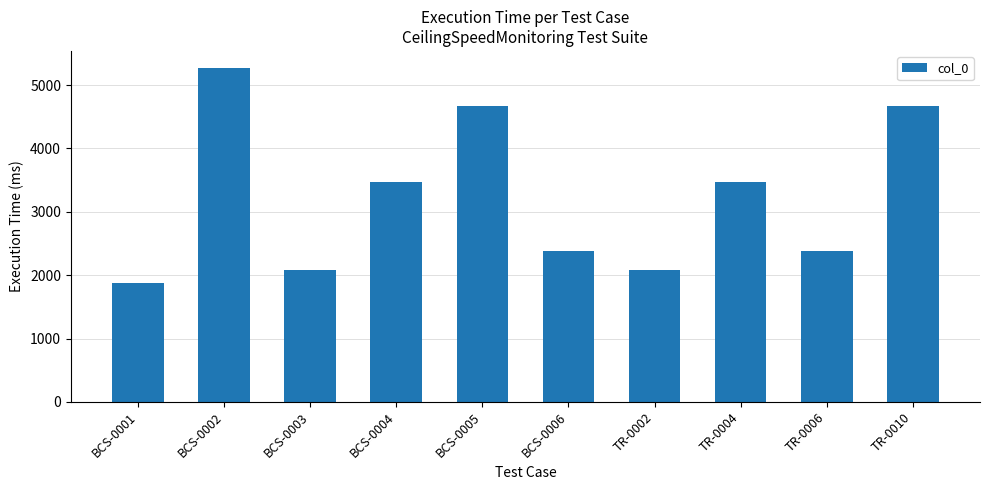

What is the change in value from BCS-0005 to TR-0004?

-1200